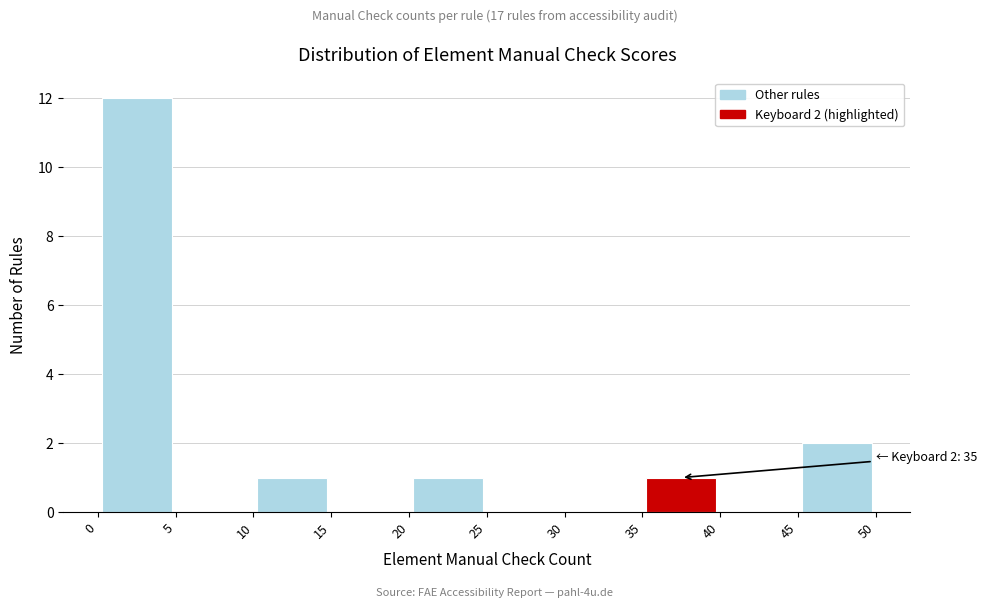

Over which range of the x-axis is the bar tallest?

0 to 5